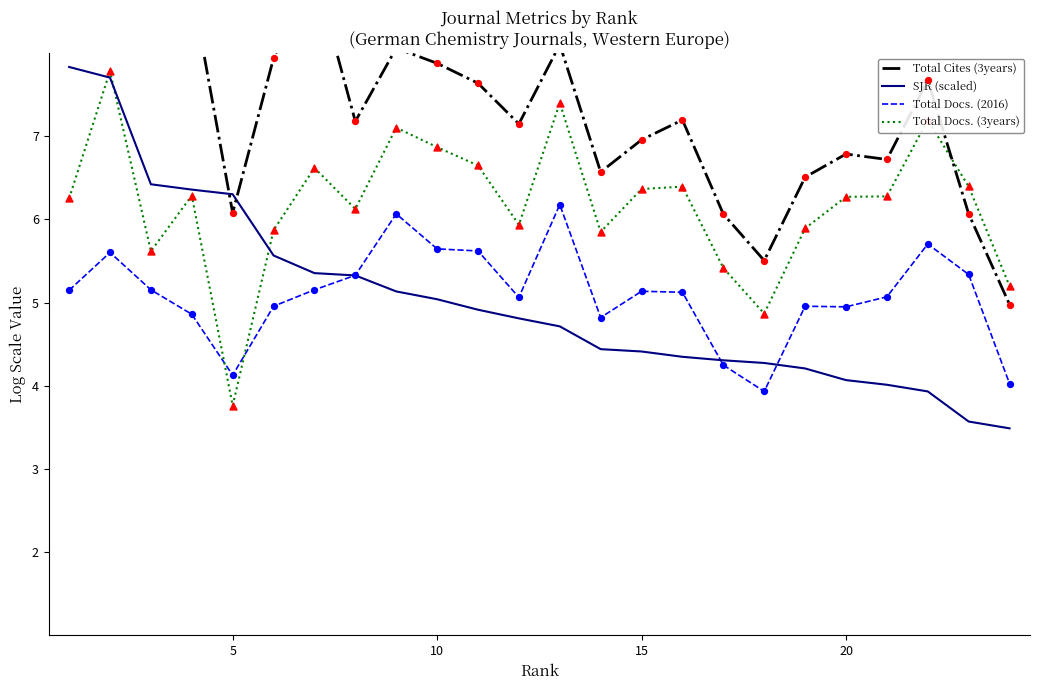

How many intersections are there between Total Docs. (2016) and Total Docs. (3years)?

2